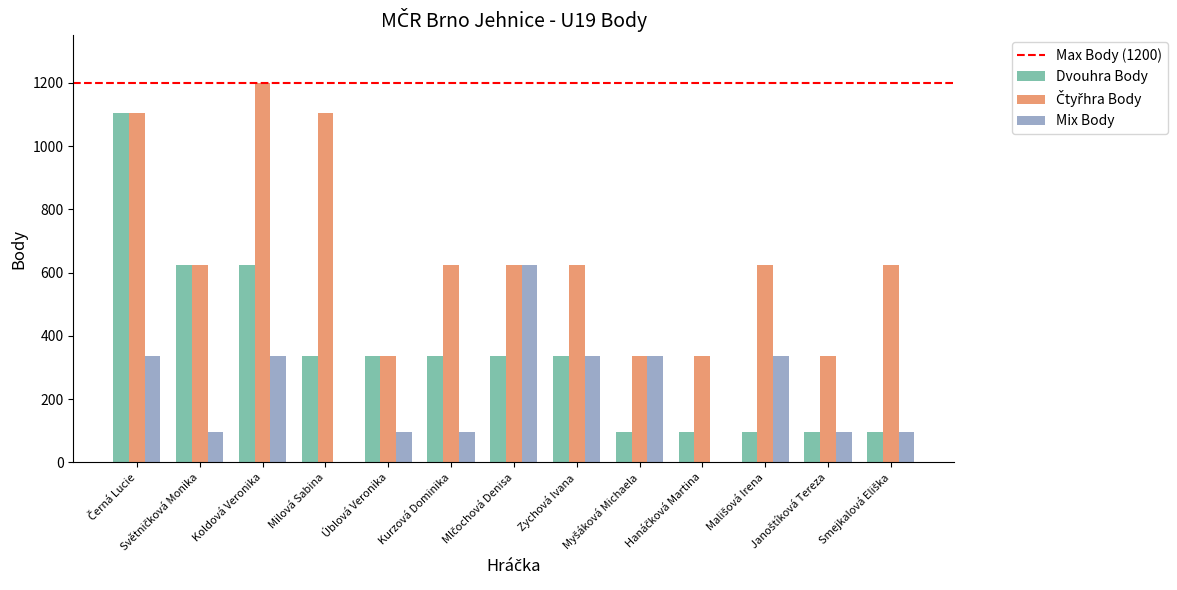

What is the sum of all Dvouhra Body values?

4512